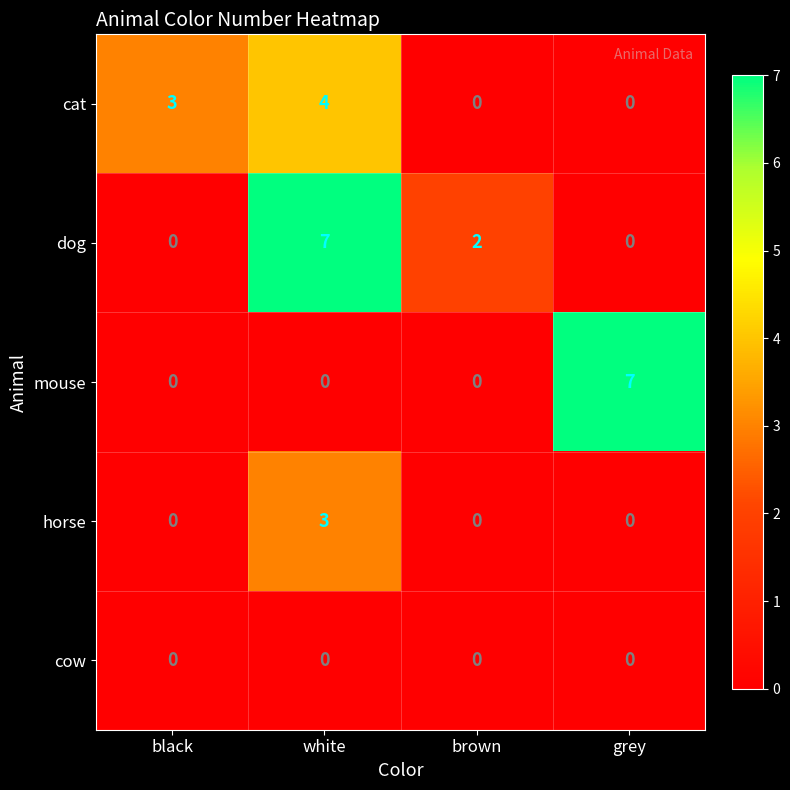

Count the number of data series in this chart.

5